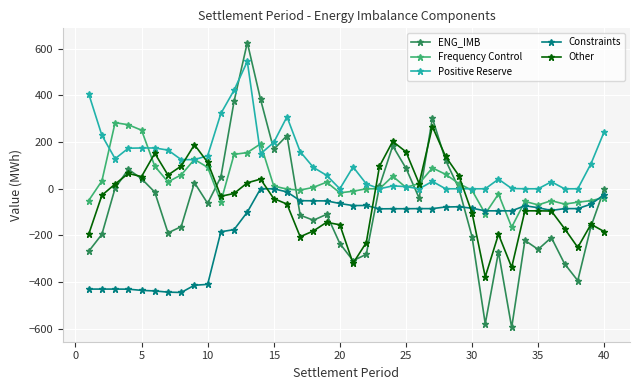

Which series has the widest spread of values?

ENG_IMB